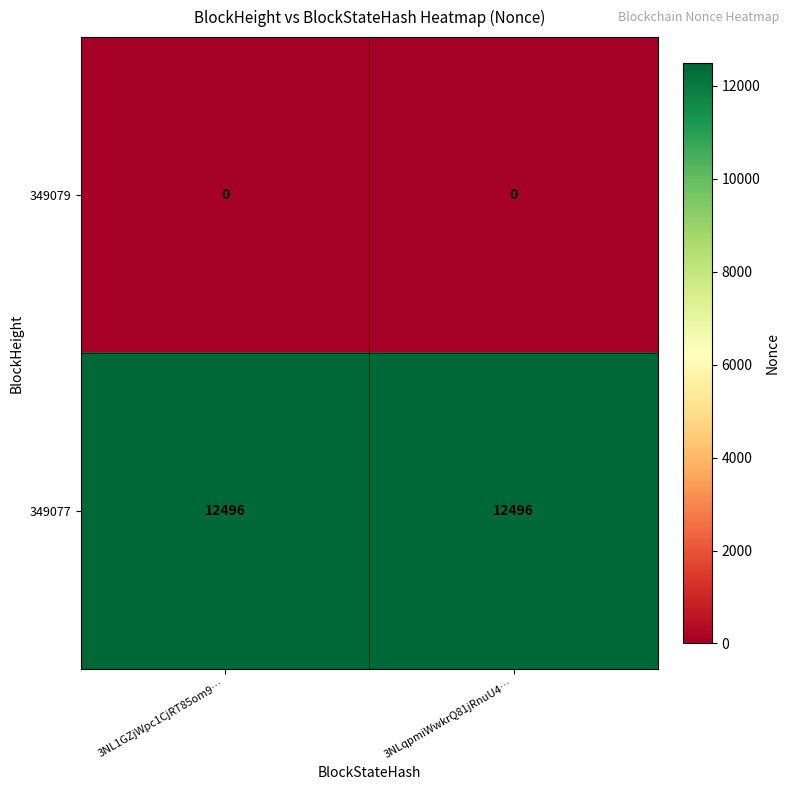

Rank the series at 3NL1GZjWpc1CjRT85om9… from lowest to highest value.

349079, 349077